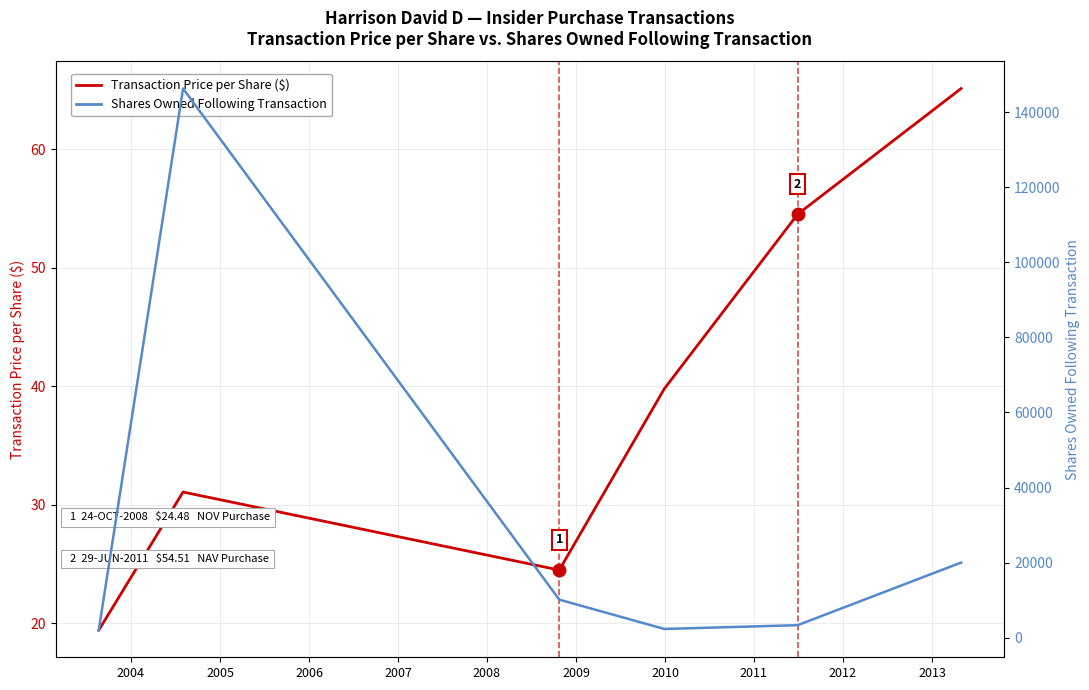

What is the value of the Transaction Price per Share ($) point at the 5th from the left?

54.5